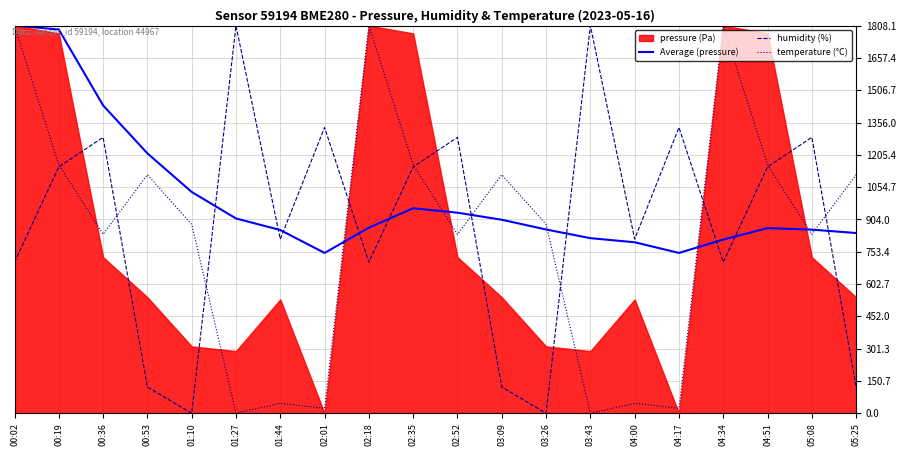

True or false: humidity (%) has more than 0 interior local peaks.

True